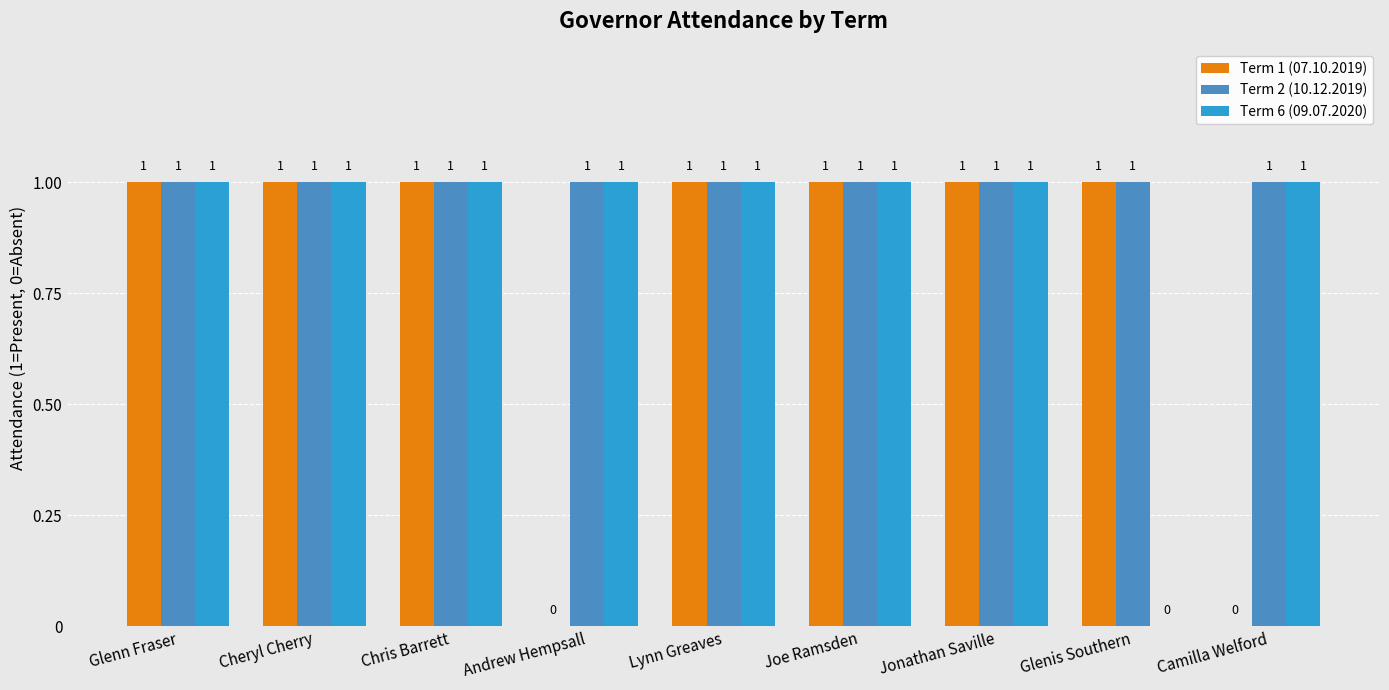

Is it true that Term 1 (07.10.2019) equals 1 at Chris Barrett?

True